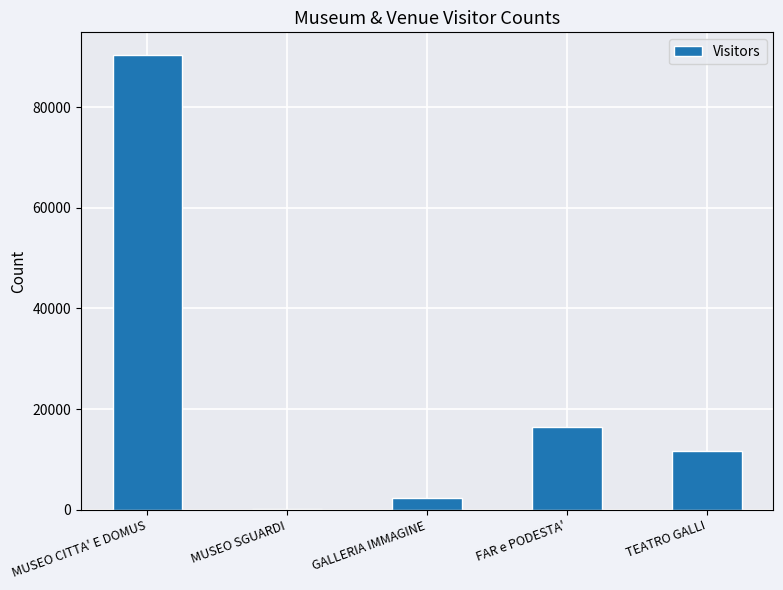

What is the difference between the values at TEATRO GALLI and GALLERIA IMMAGINE?

9372